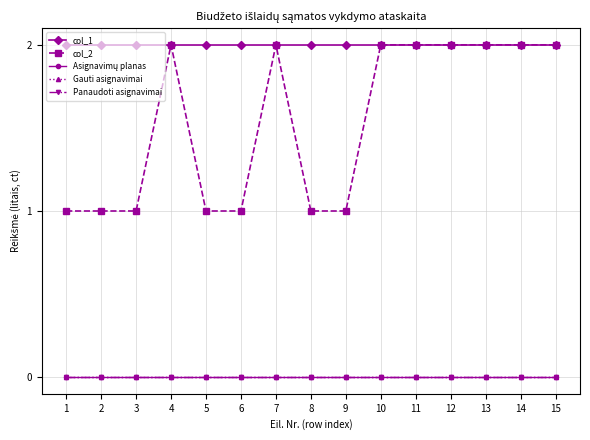

Does the chart have visible grid lines?

Yes